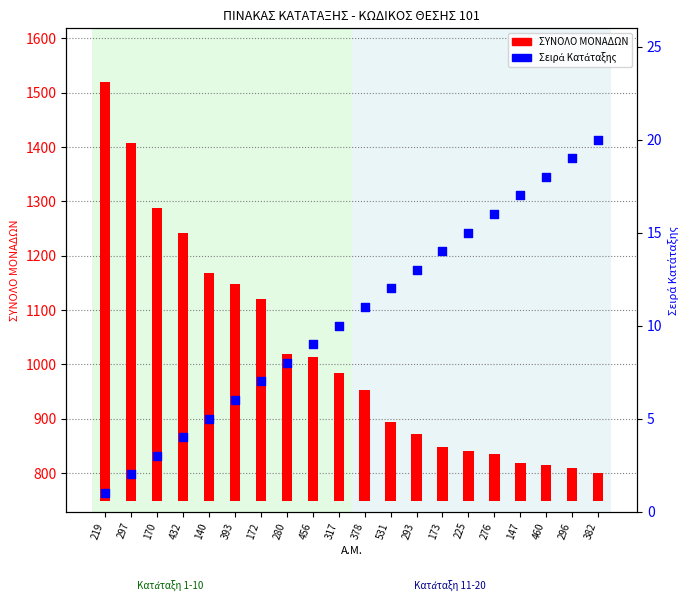

Which series contains the lowest Y value?

Σειρά Κατάταξης